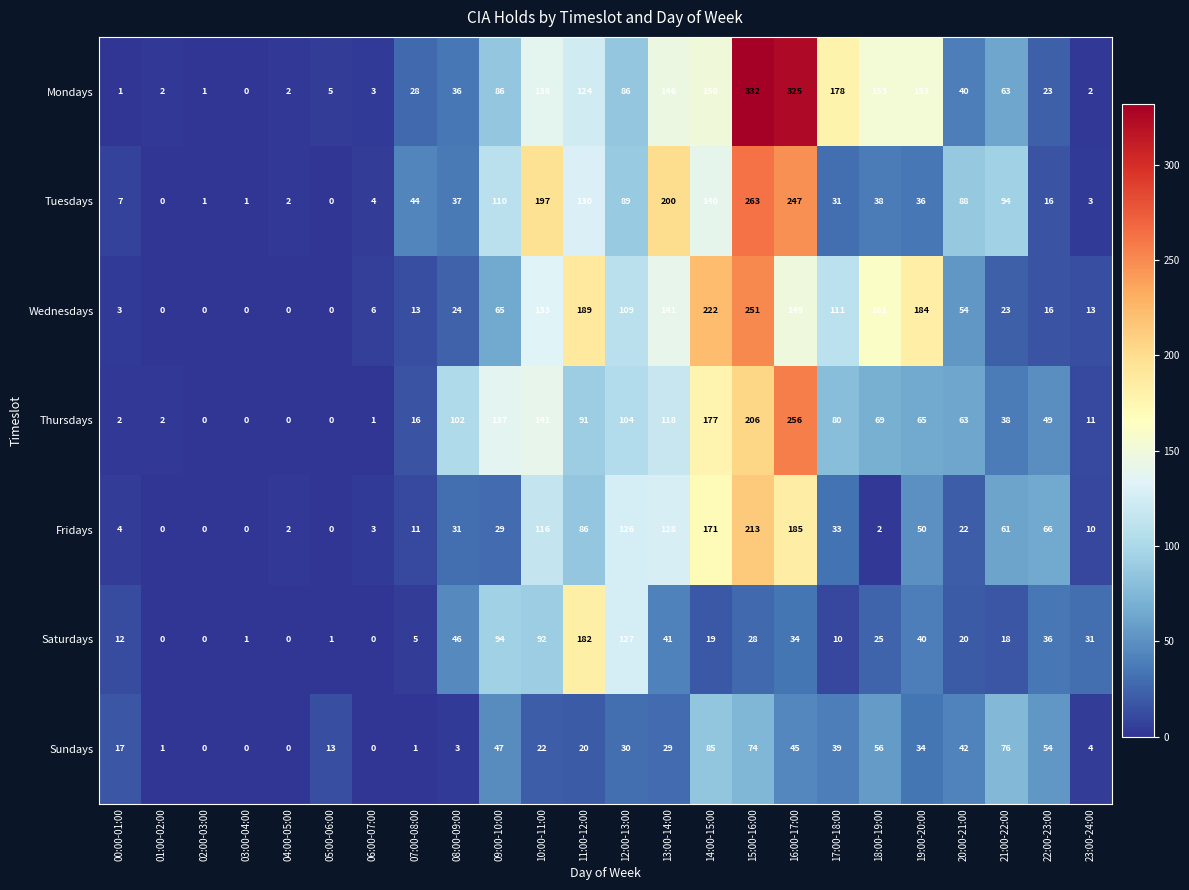

What is the average value of the Mondays series?

87